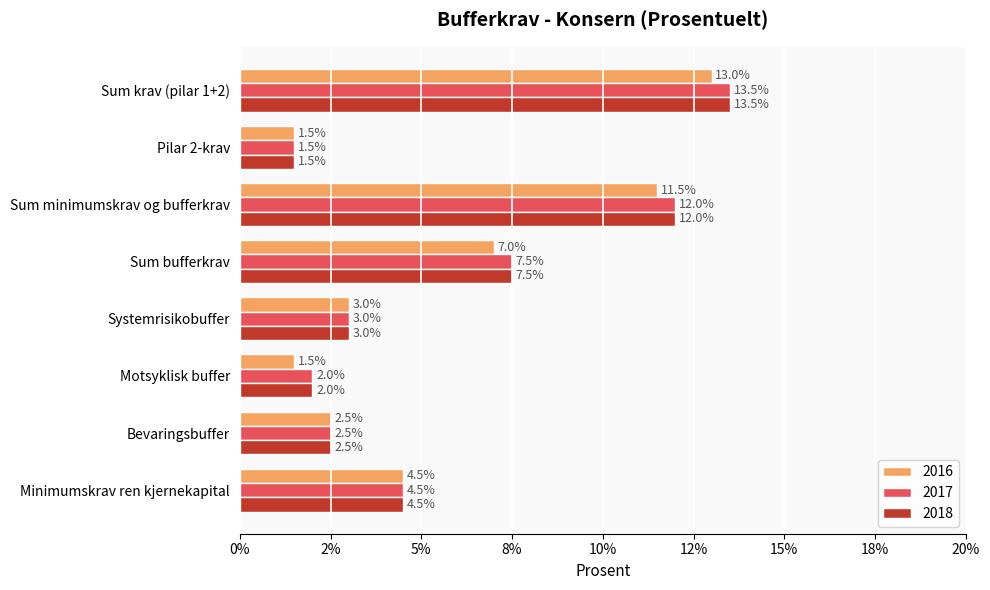

What are all the series names shown in the legend?

2016, 2017, 2018